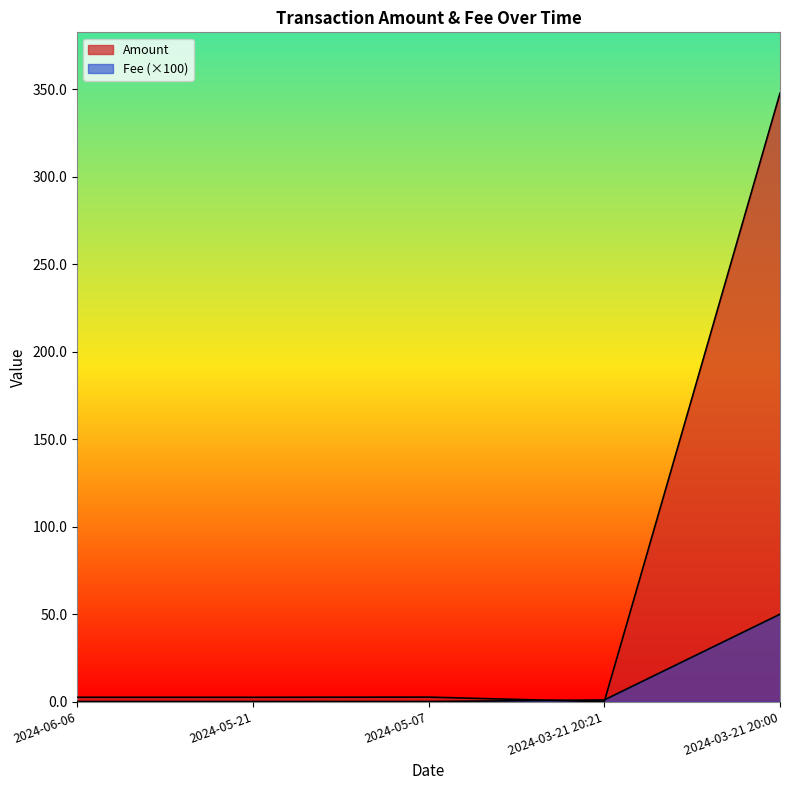

List the series in order of their peak value, lowest first.

Fee, Amount